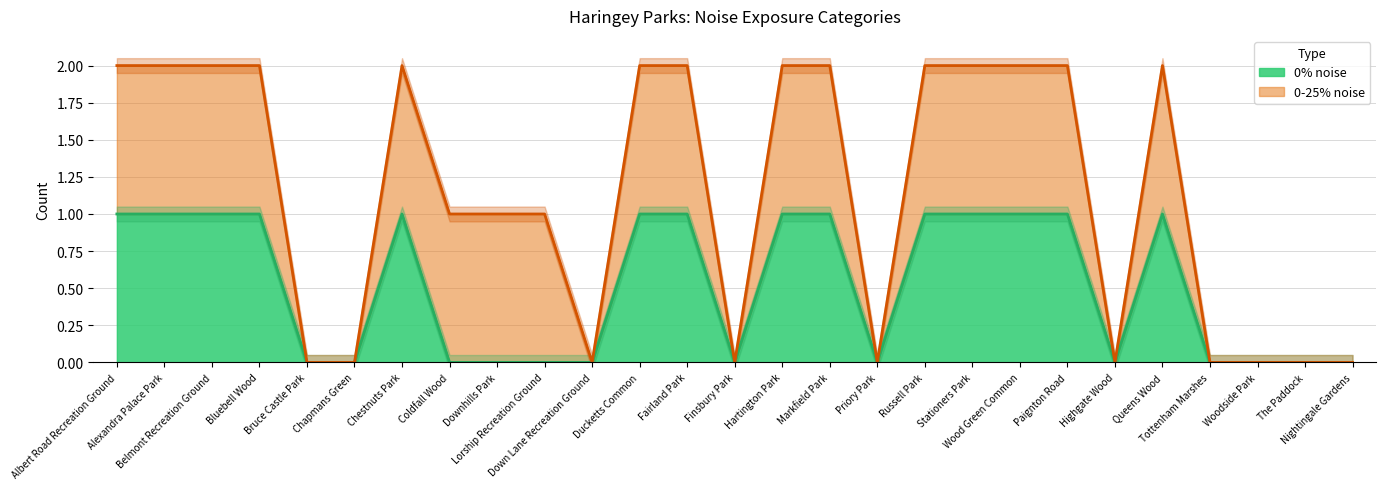

At which category does the data reach its first local peak?

Chestnuts Park